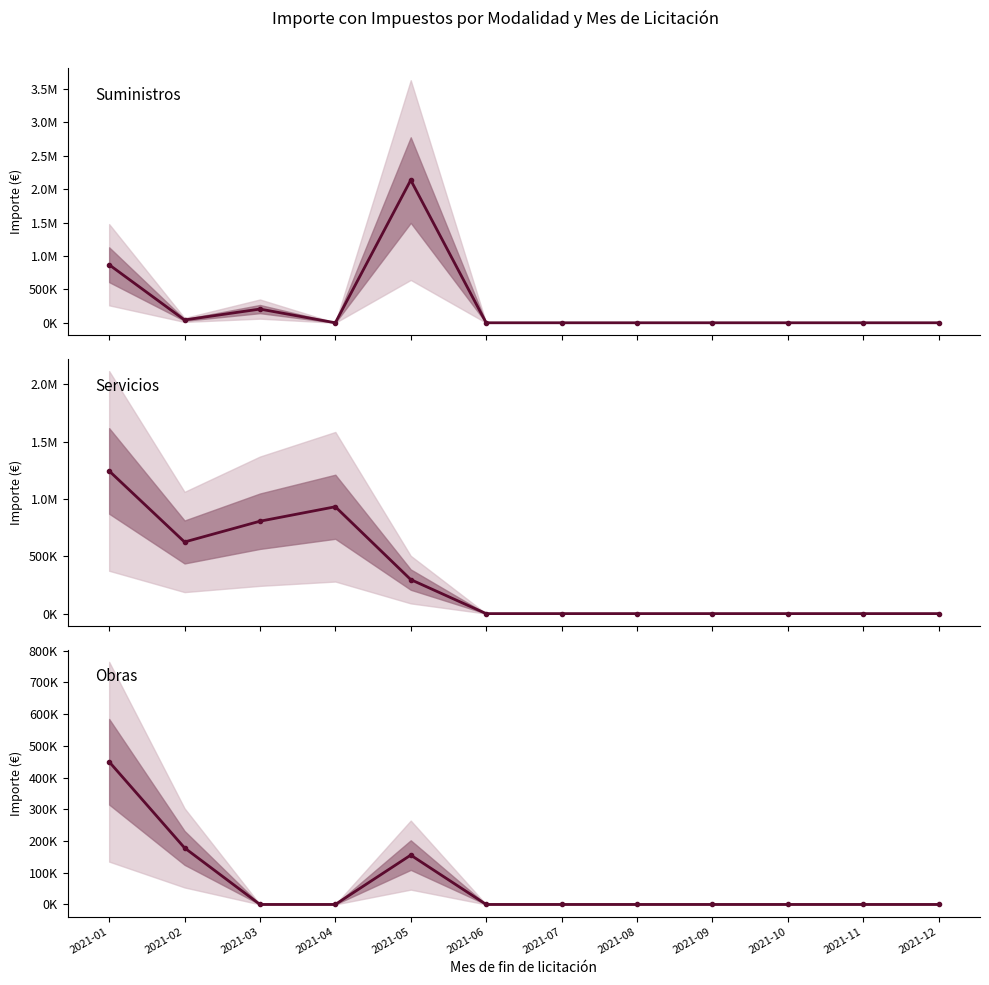

Rank the series by their average value, from lowest to highest.

Obras, Suministros, Servicios